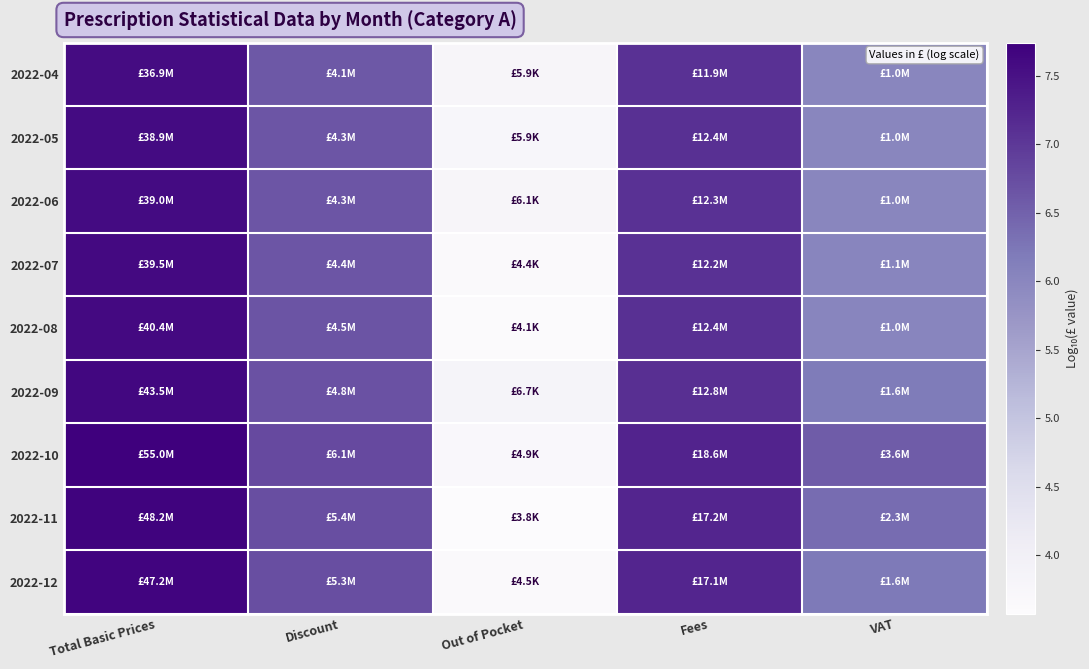

Between Fees and Discount, which is larger?

Fees